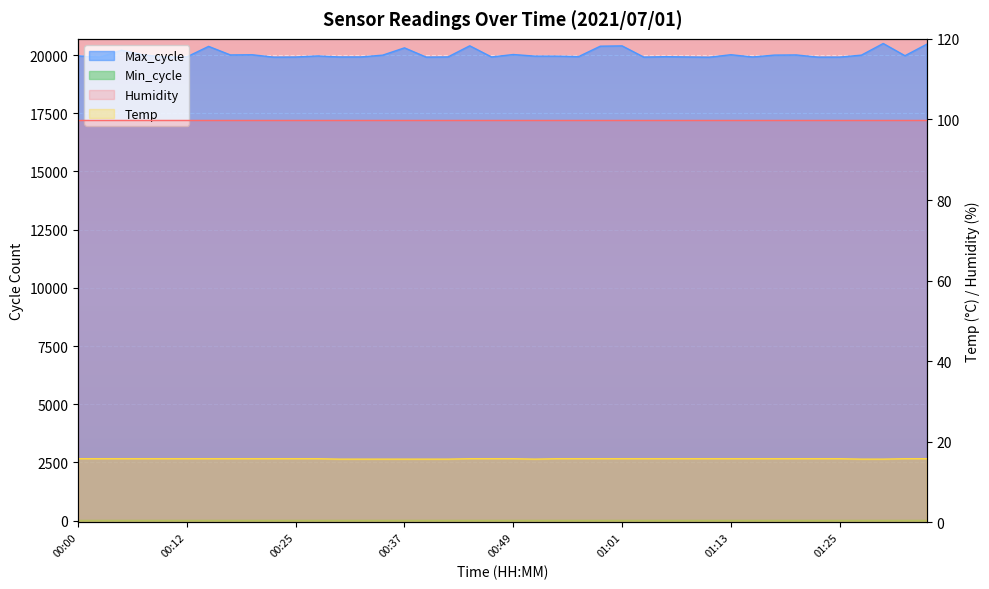

The Temp series shows 26.8 at 00:44. True or false?

False